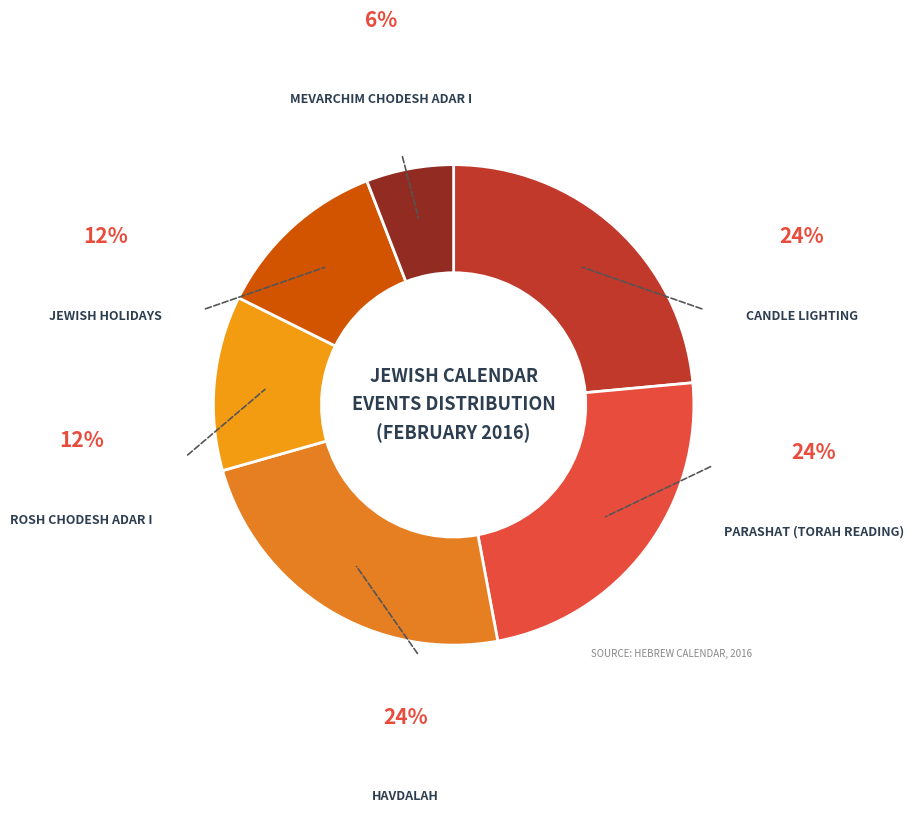

How many slices are in this pie chart?

6